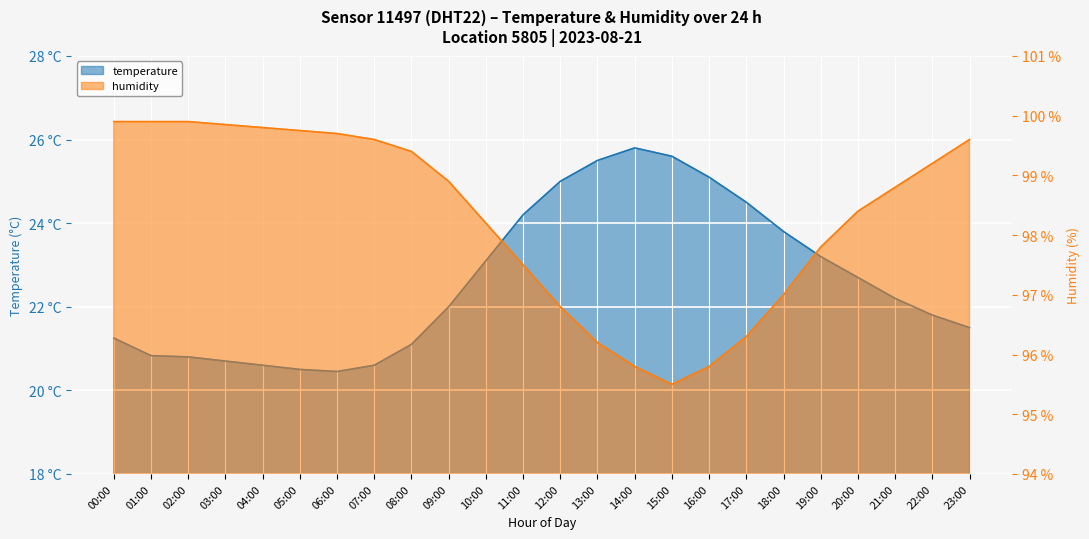

What is the spread (max minus min) of values at 12:00?

71.8